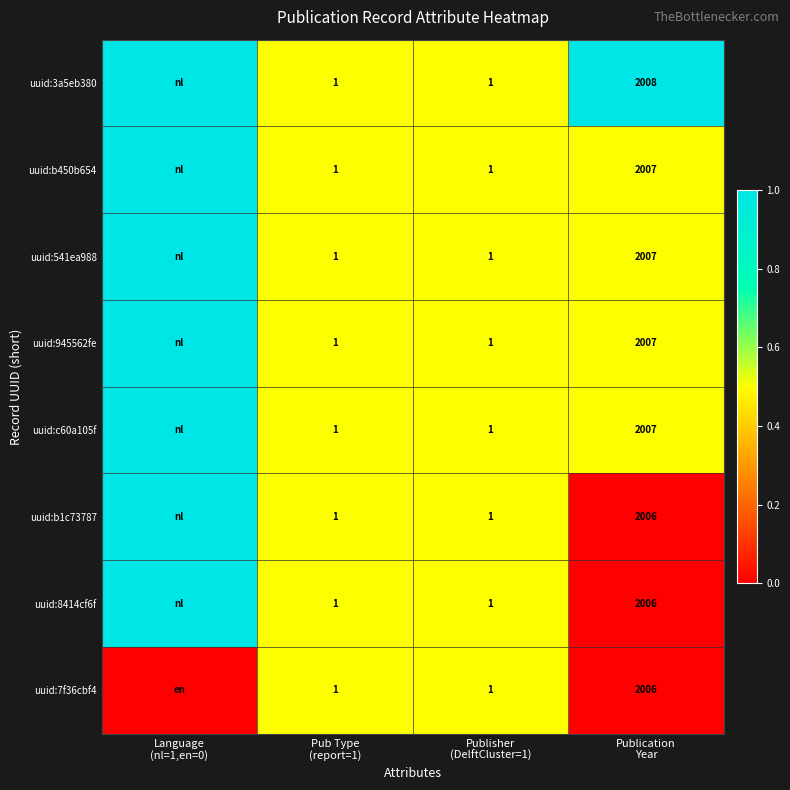

What is the difference between the uuid:945562fe values at Language (nl=1,en=0) and Publication Year?

0.5